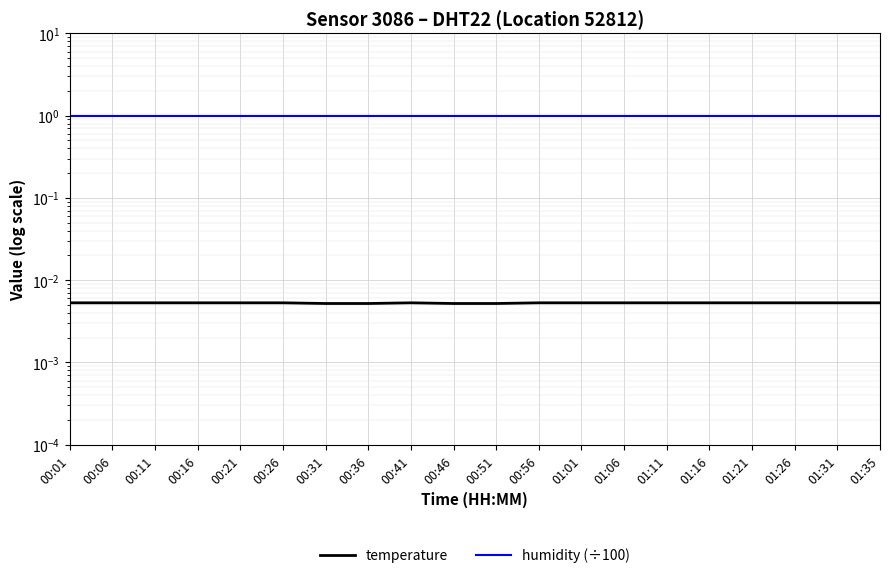

What is the difference between the highest and lowest values at 00:46?

1.0